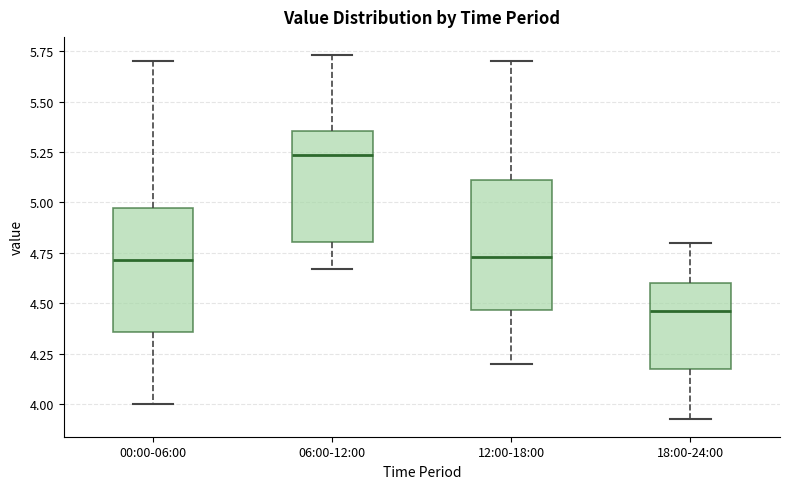

Reading left to right, transcribe this box plot: for each box, give where its median line is, the range the box spans, and where its two whiskers end, as read against the y-axis. The values are not printed on the chart, so give them approximately, as read against the axis.

00:00-06:00: median 4.70, box 4.35 to 5.00, whiskers 4.00 to 5.70
06:00-12:00: median 5.25, box 4.80 to 5.35, whiskers 4.65 to 5.75
12:00-18:00: median 4.75, box 4.45 to 5.10, whiskers 4.20 to 5.70
18:00-24:00: median 4.45, box 4.20 to 4.60, whiskers 3.95 to 4.80